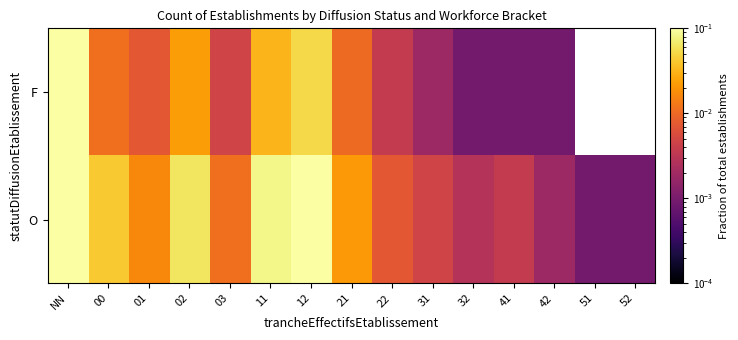

Is it true that O equals 0.0 at 42?

True